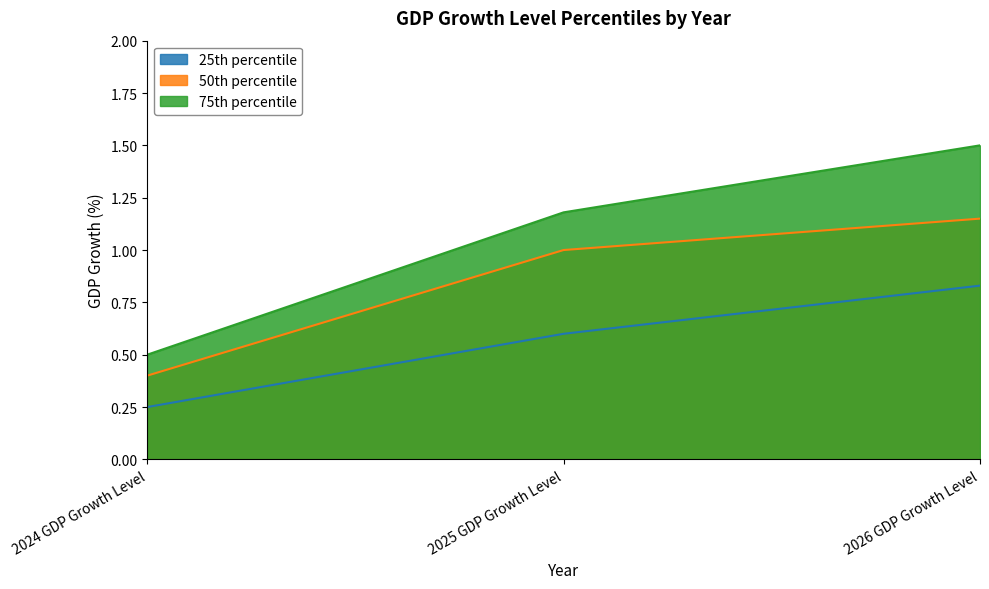

Reading left to right, what are all the values shown in this chart?

25th percentile: 0.2	0.6	0.8
50th percentile: 0.4	1.0	1.1
75th percentile: 0.5	1.2	1.5